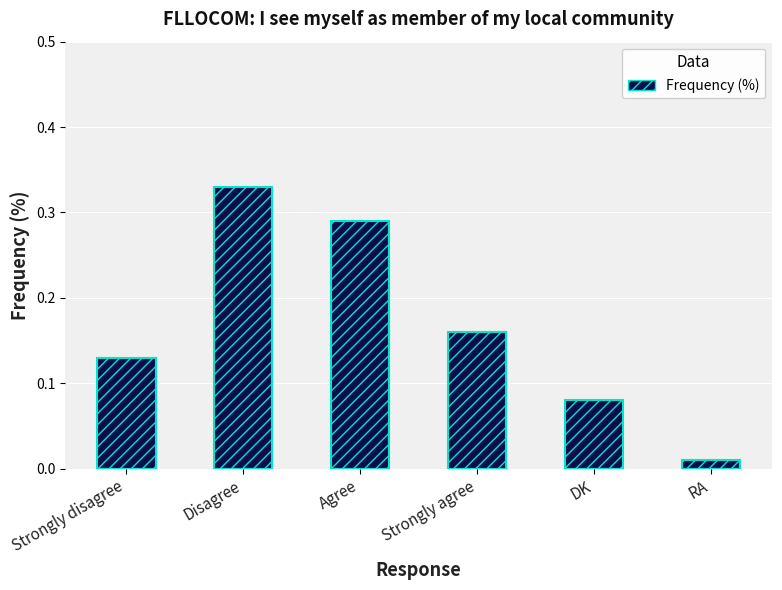

Between DK and Agree, which is larger?

Agree